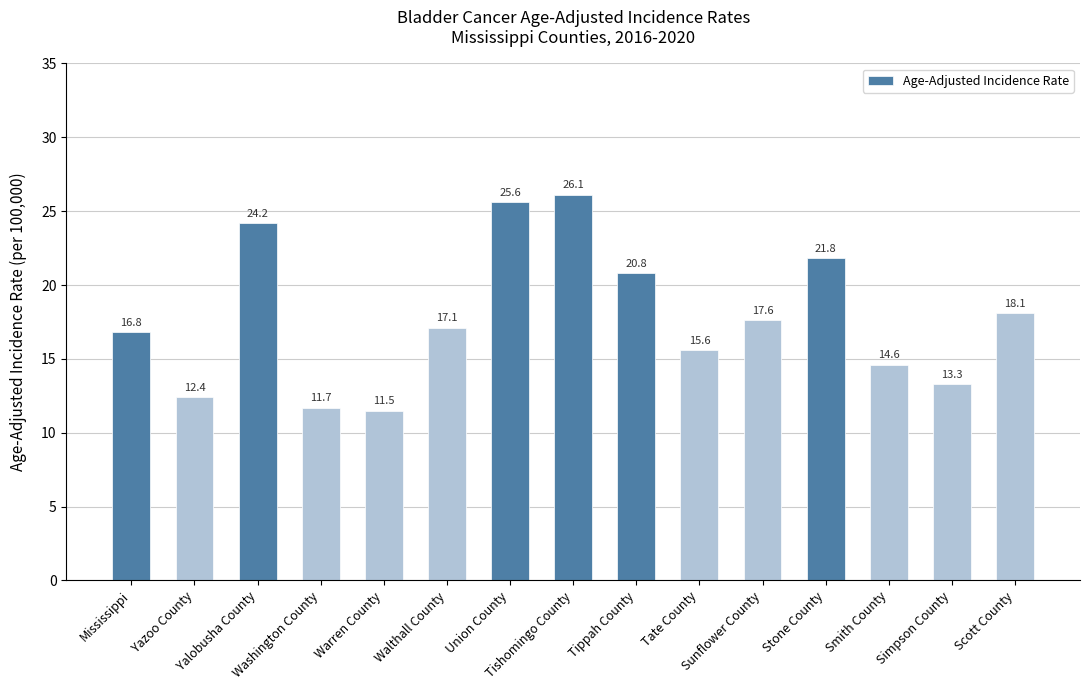

What is the difference between the maximum and minimum values?

14.6